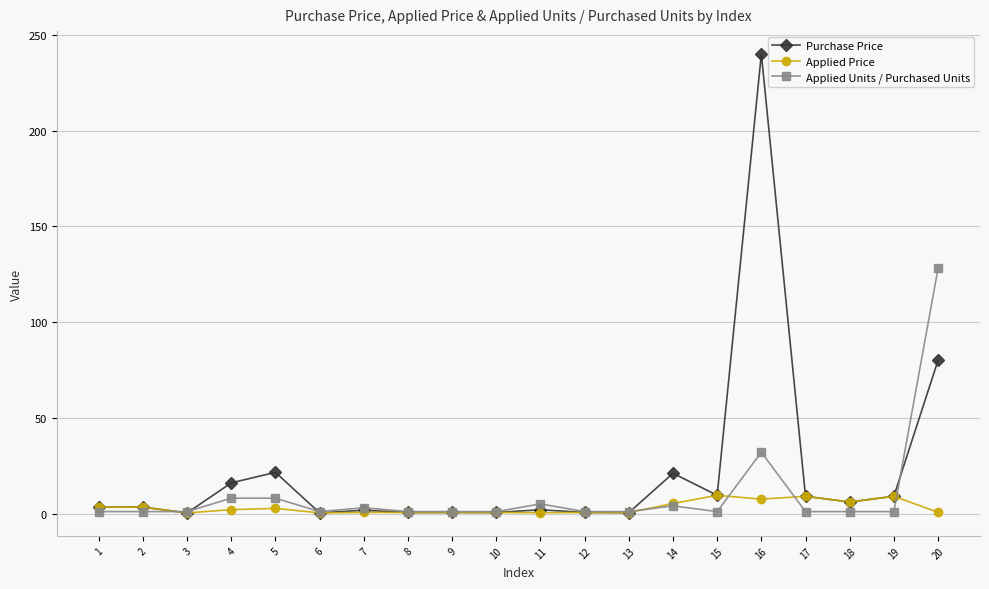

Is it true that Purchase Price equals 9.5 at 15?

True